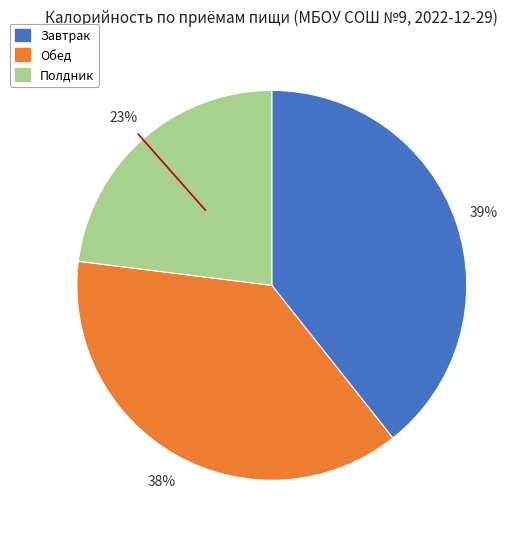

To the nearest percent, what percentage of the pie is Полдник?

23%